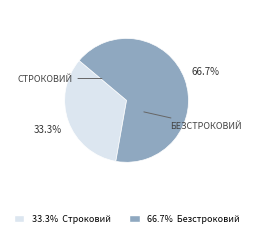

Is there any slice that represents more than half of the pie?

Yes